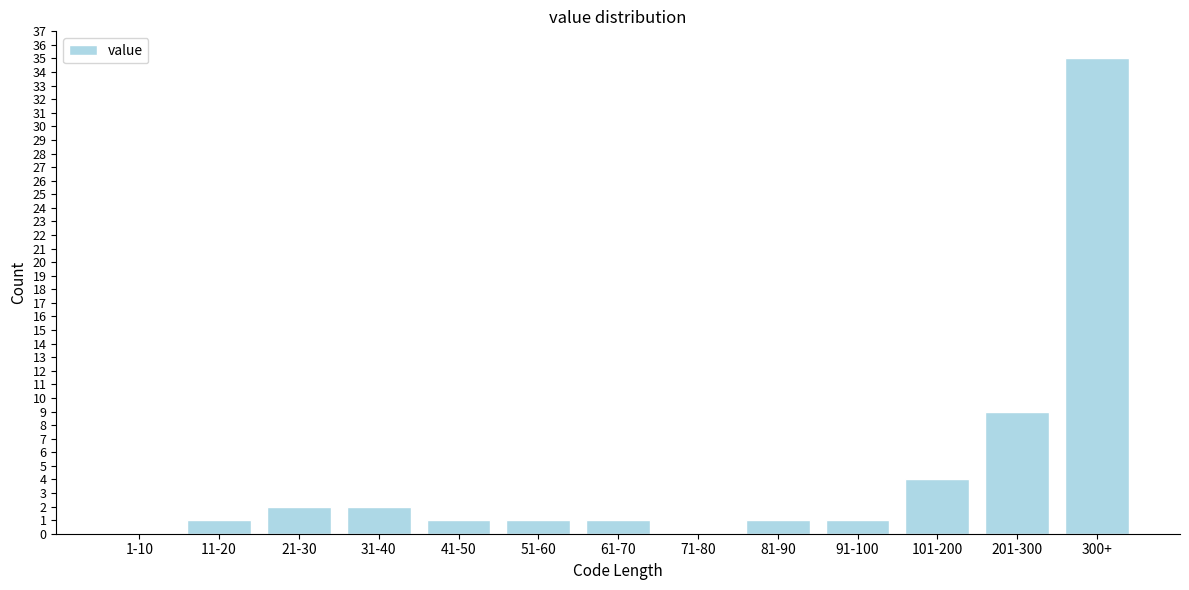

Reading left to right, what are all the values shown in this chart?

1-10=0	11-20=1	21-30=2	31-40=2	41-50=1	51-60=1	61-70=1	71-80=0	81-90=1	91-100=1	101-200=4	201-300=9	300+=35